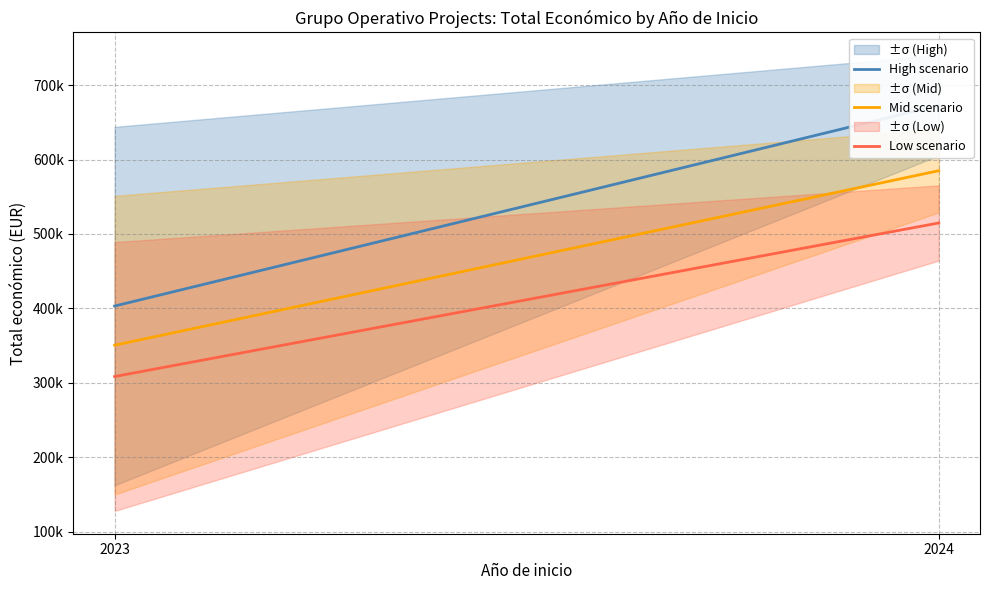

At which category is the sum across all series the highest?

2024